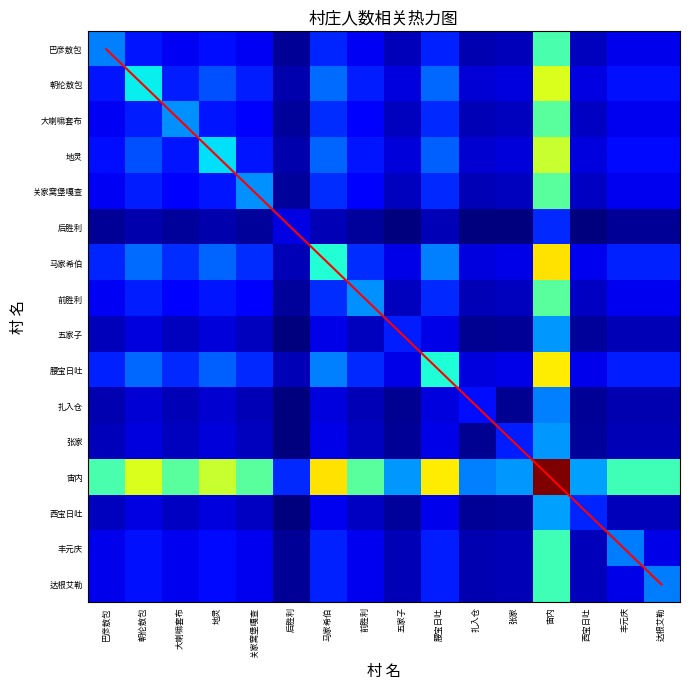

List the series in order of their peak value, lowest first.

后胜利, 扎入仓, 五家子, 张家, 西宝日吐, 丰元庆, 达根艾勒, 巴彦敖包, 大喇嘛套布, 关家窝堡嘎查, 前胜利, 地灵, 朝伦敖包, 腰宝日吐, 马家希伯, 宙内, diagonal